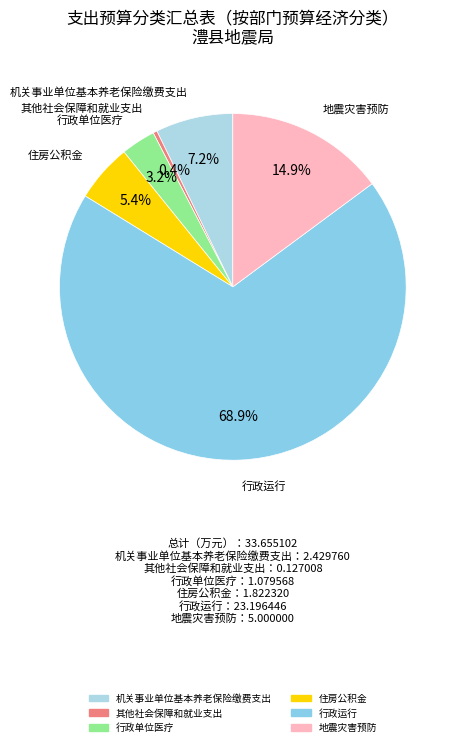

Which category has the smallest portion of the pie?

其他社会保障和就业支出